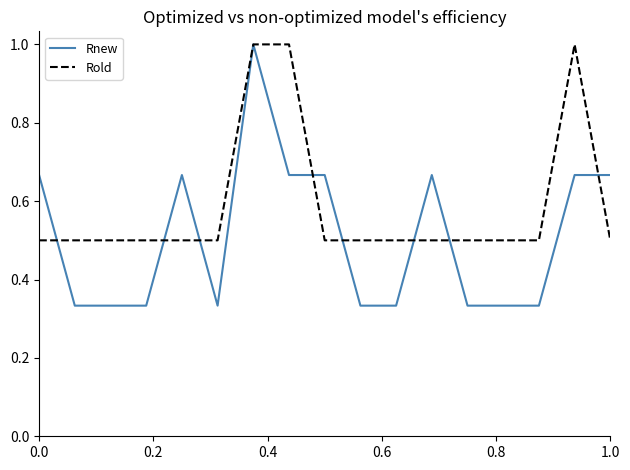

Count the Rold values in the range 0 to 1.

17